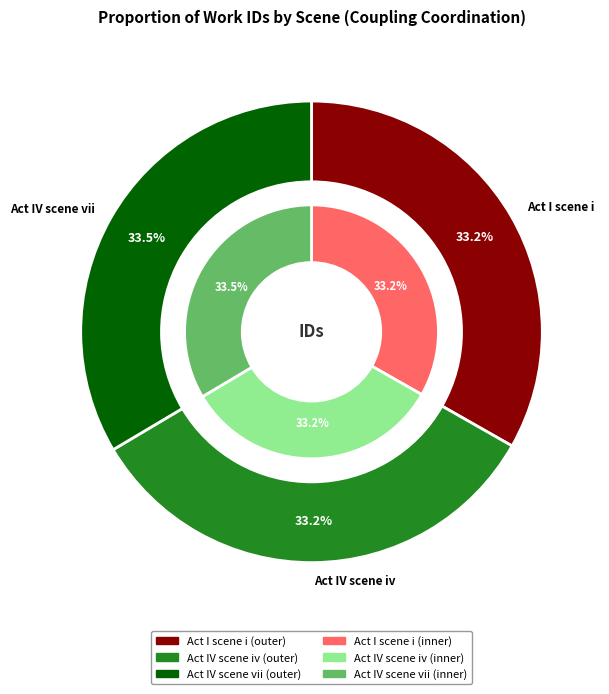

Count the number of slices in the pie.

3